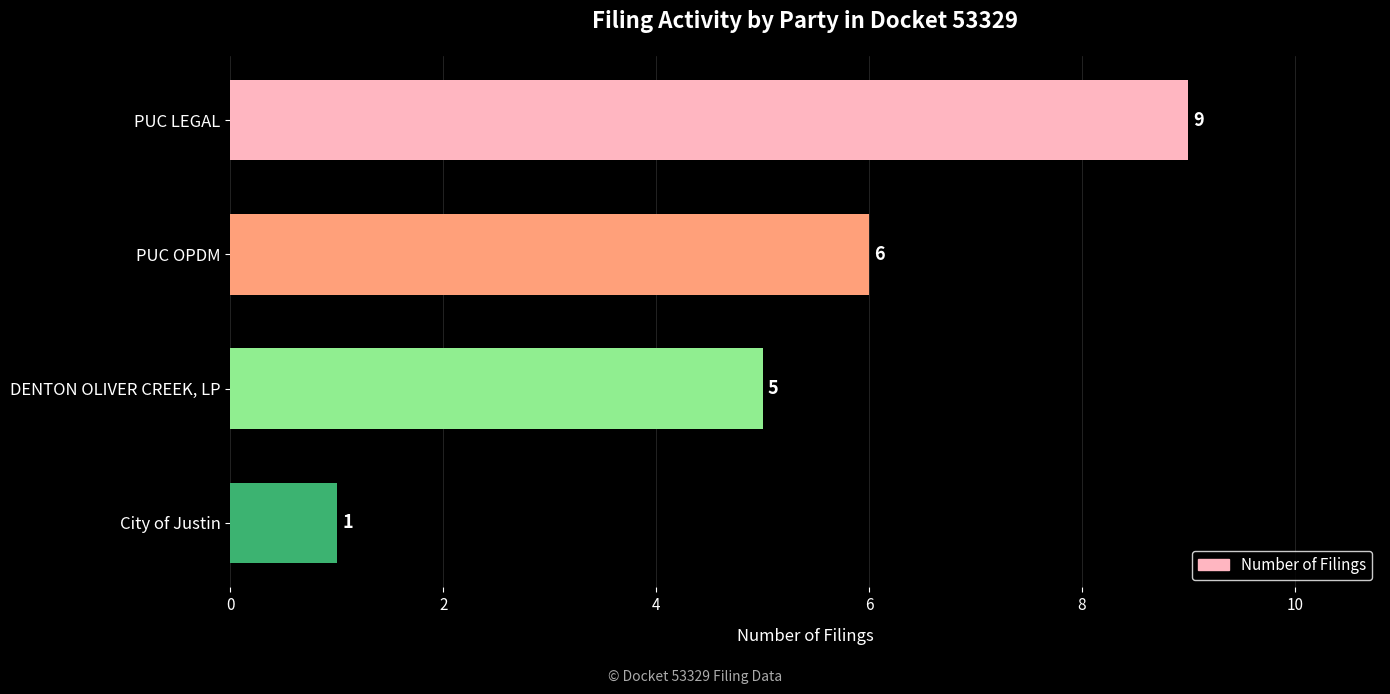

True or false: the data shows 2 at DENTON OLIVER CREEK, LP.

False